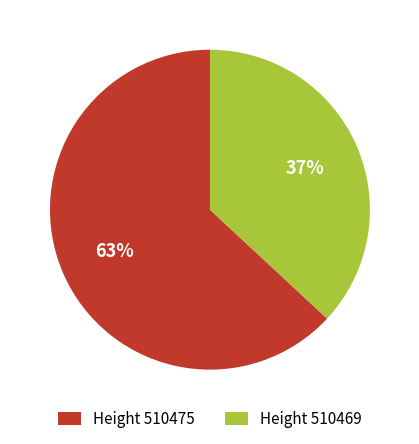

Count the number of slices in the pie.

2